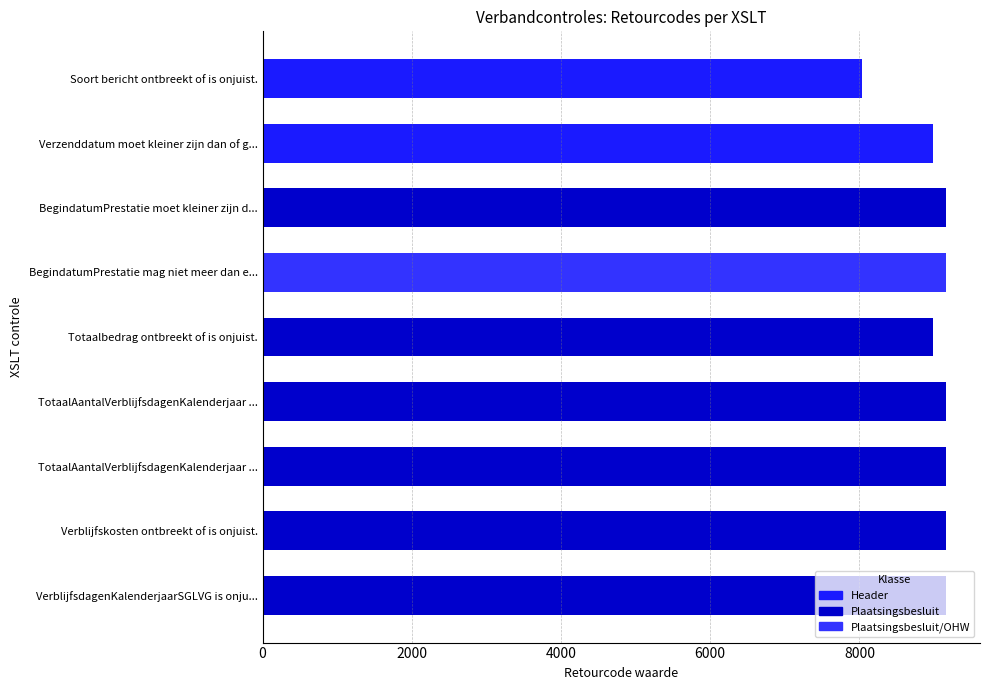

How many data points are less than 9154?

3